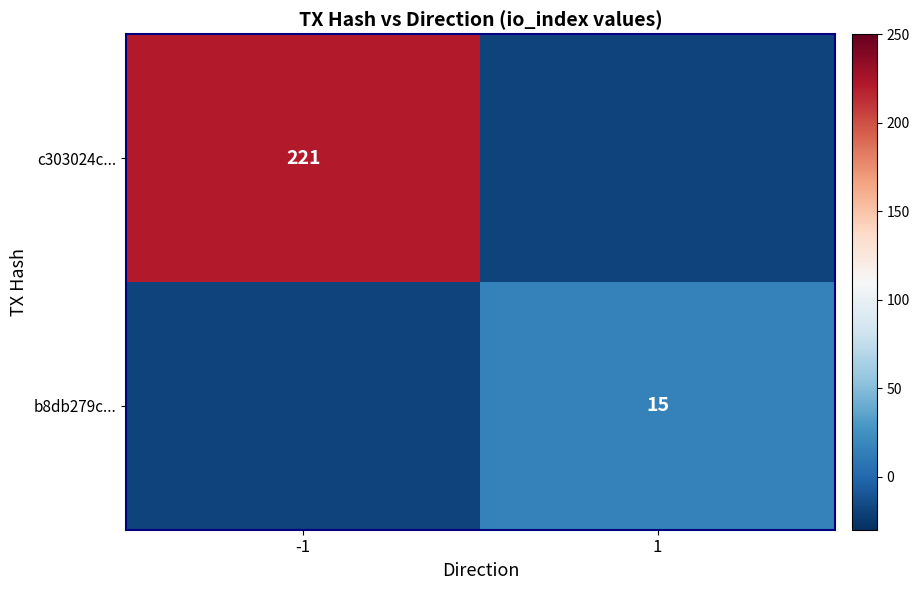

The value of c303024c... at -1 is 221. True or false?

True